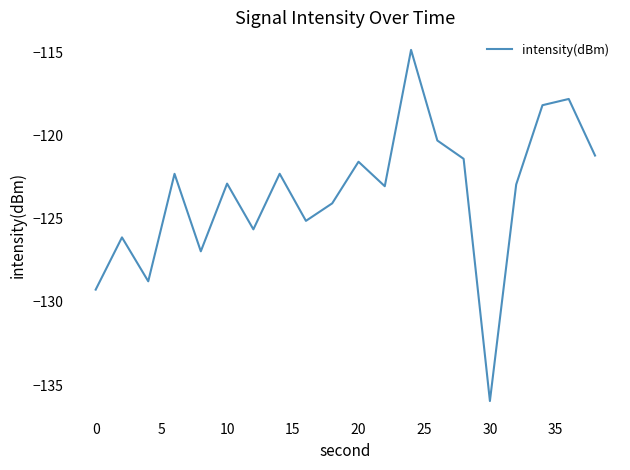

What is the difference between the maximum and minimum values?

21.1